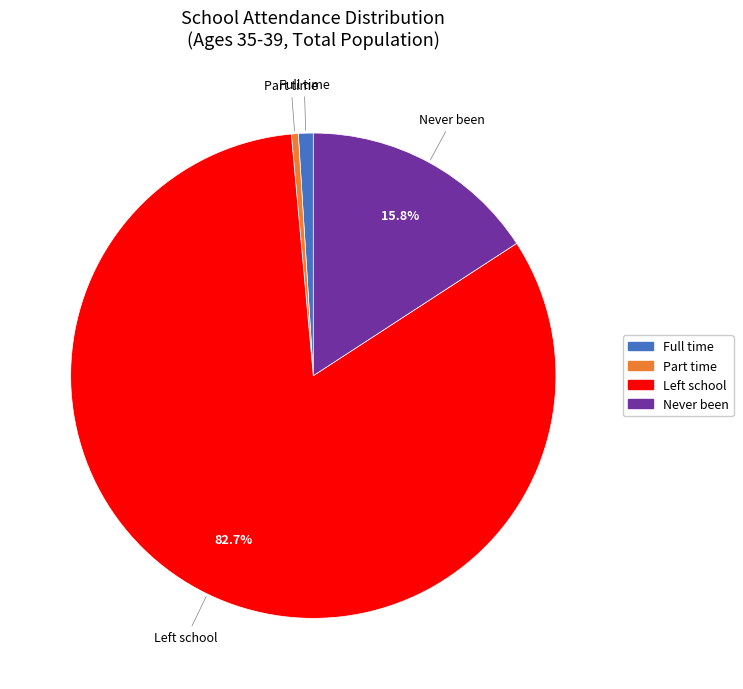

To the nearest percent, what is the average slice percentage?

25%